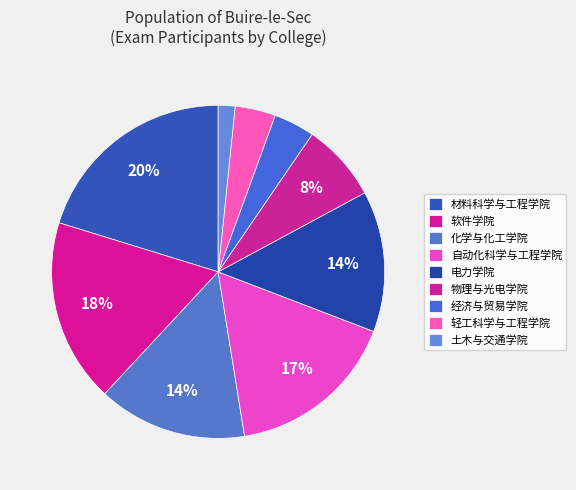

How many segments does this pie chart have?

9